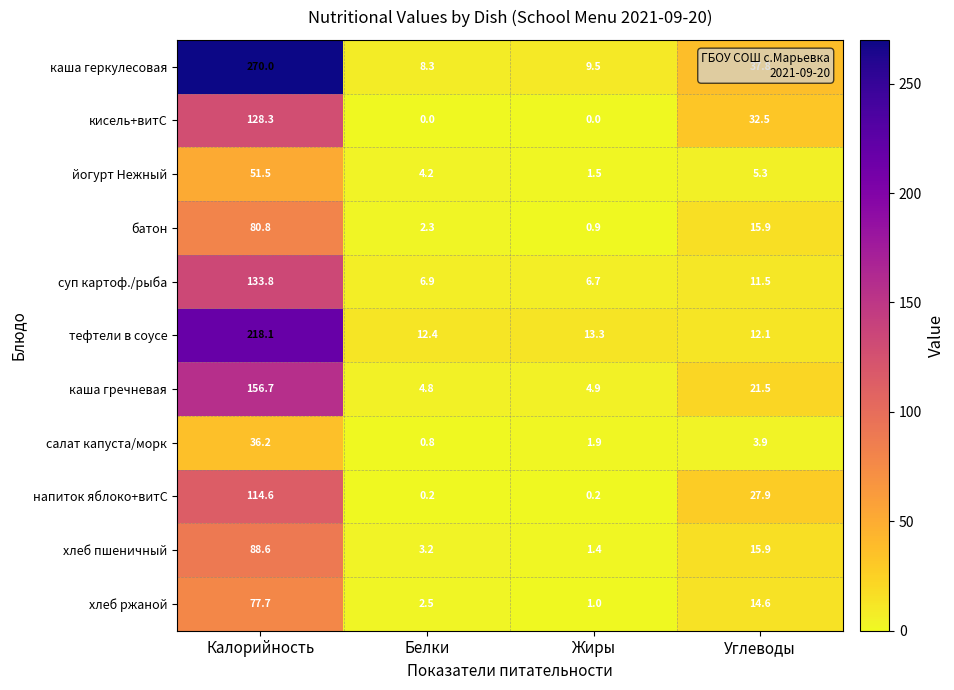

Between Белки and Углеводы, which series saw the biggest shift?

кисель+витС